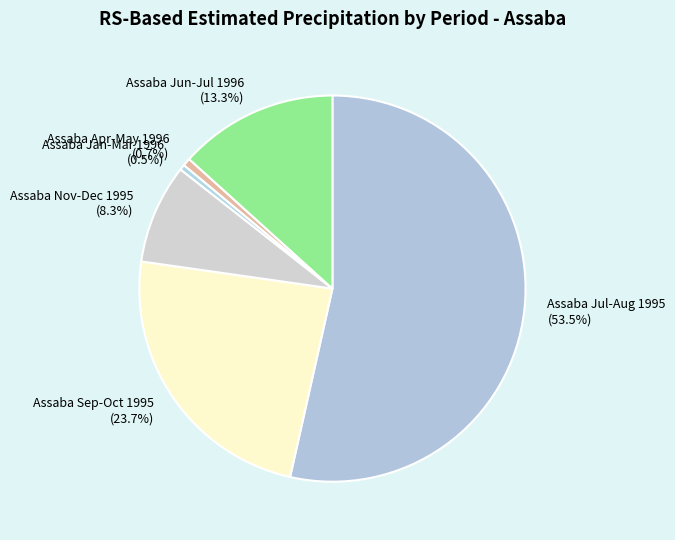

Is Assaba Jul-Aug 1995 (53.5%) the majority of the pie?

Yes